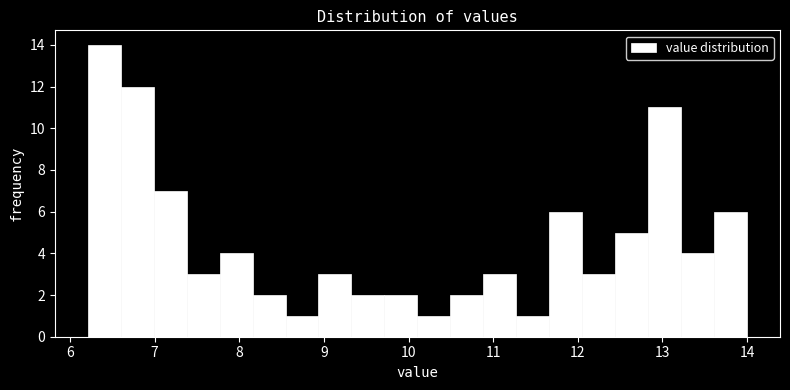

Read against the x-axis, roughly where is the centre of the tallest bar?

6.4